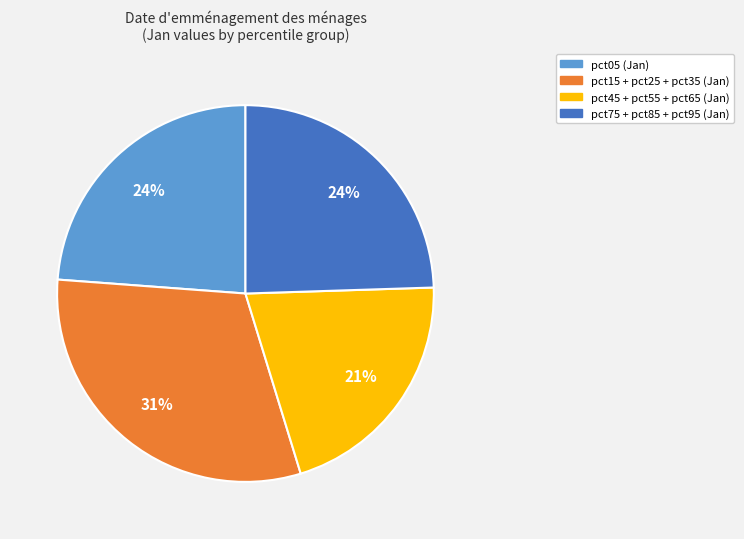

Does any single category account for the majority?

No